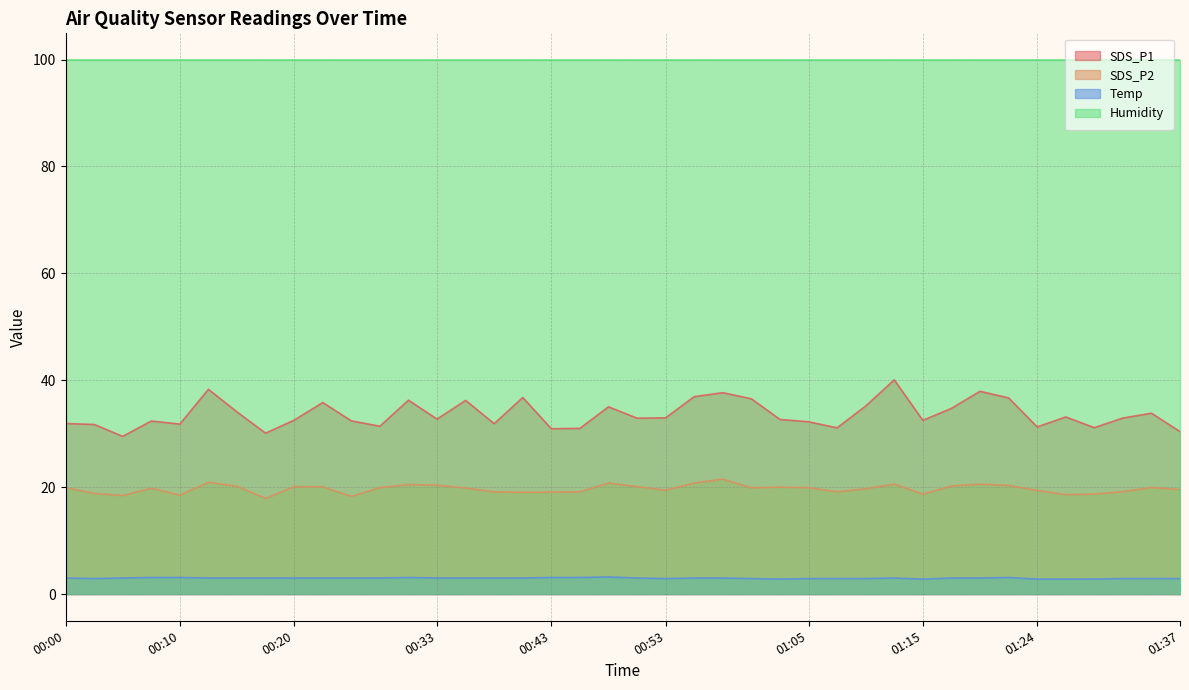

Read the SDS_P1 value at 01:20.

37.9